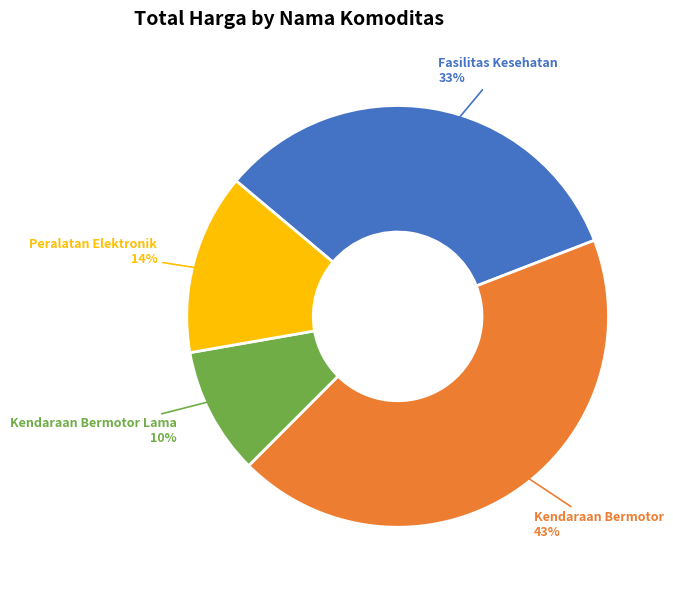

What percentage is the Kendaraan Bermotor Lama slice, to the nearest percent?

10%